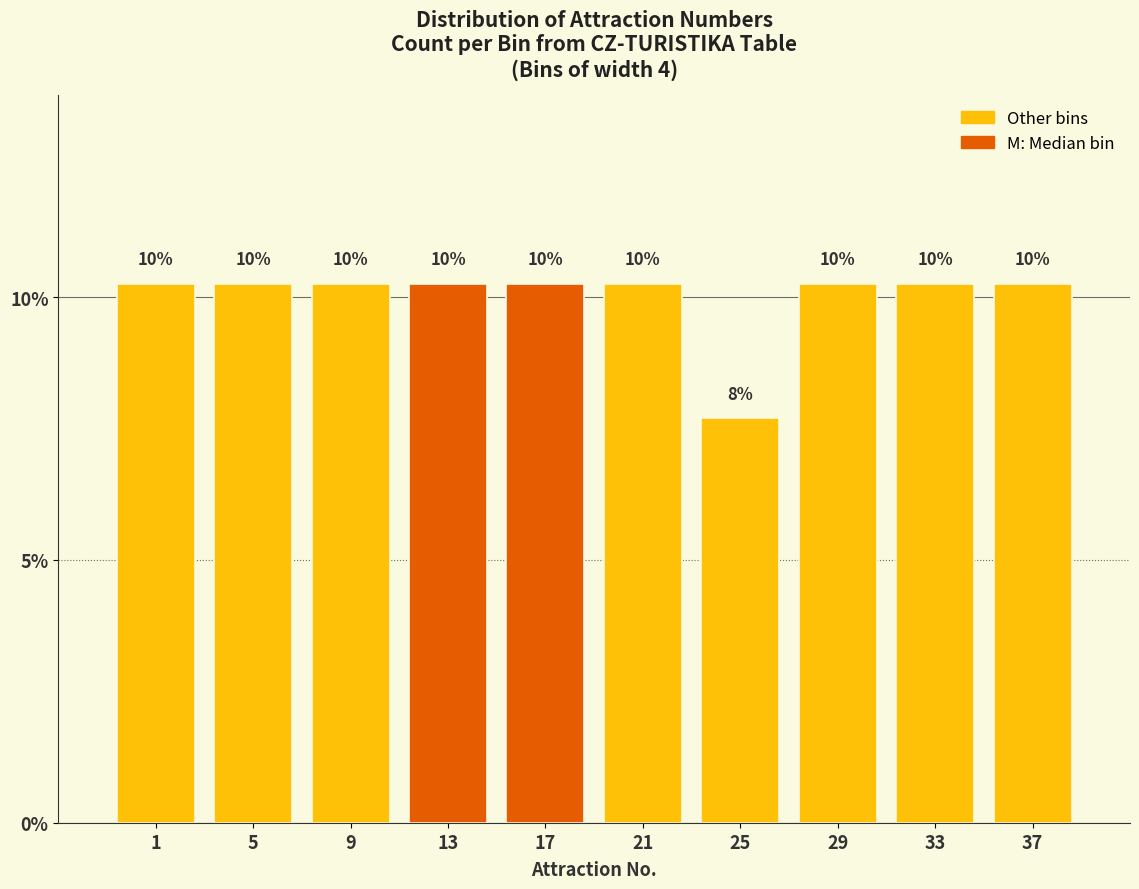

Does the chart contain any negative values?

No